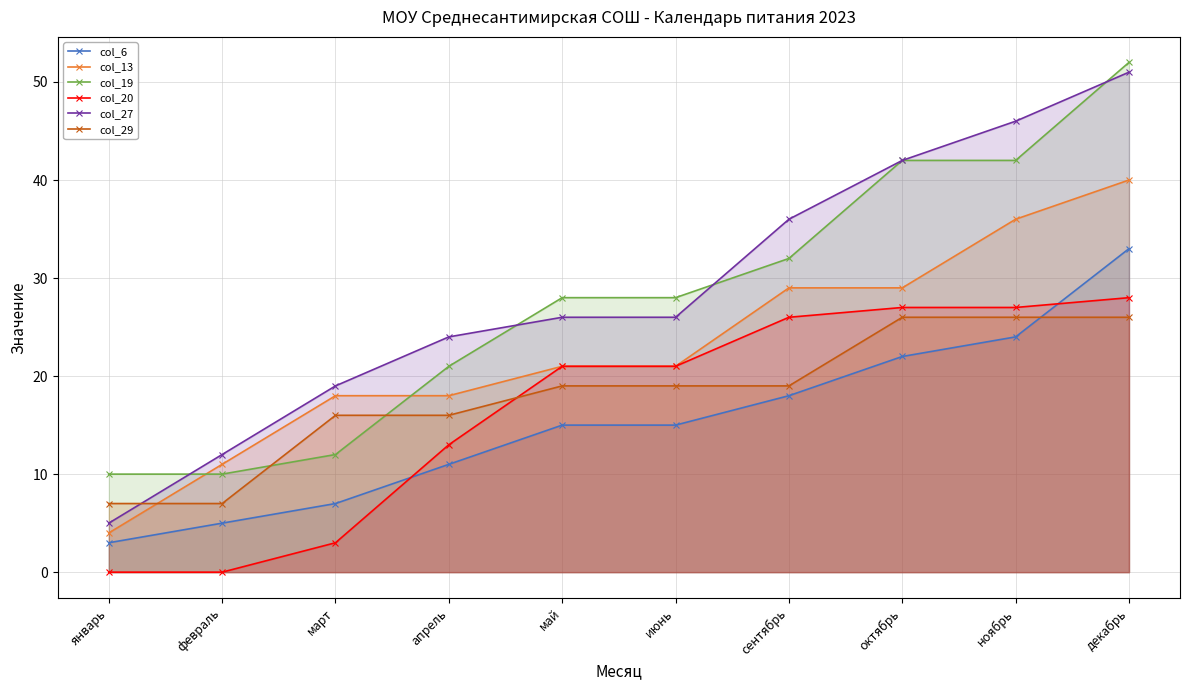

Count the col_29 values in the range 16 to 26.

8